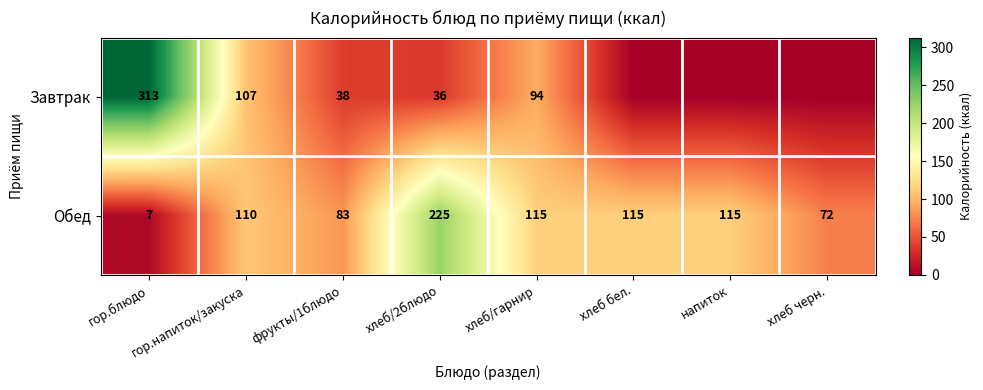

At which category is the sum across all series the highest?

гор.блюдо